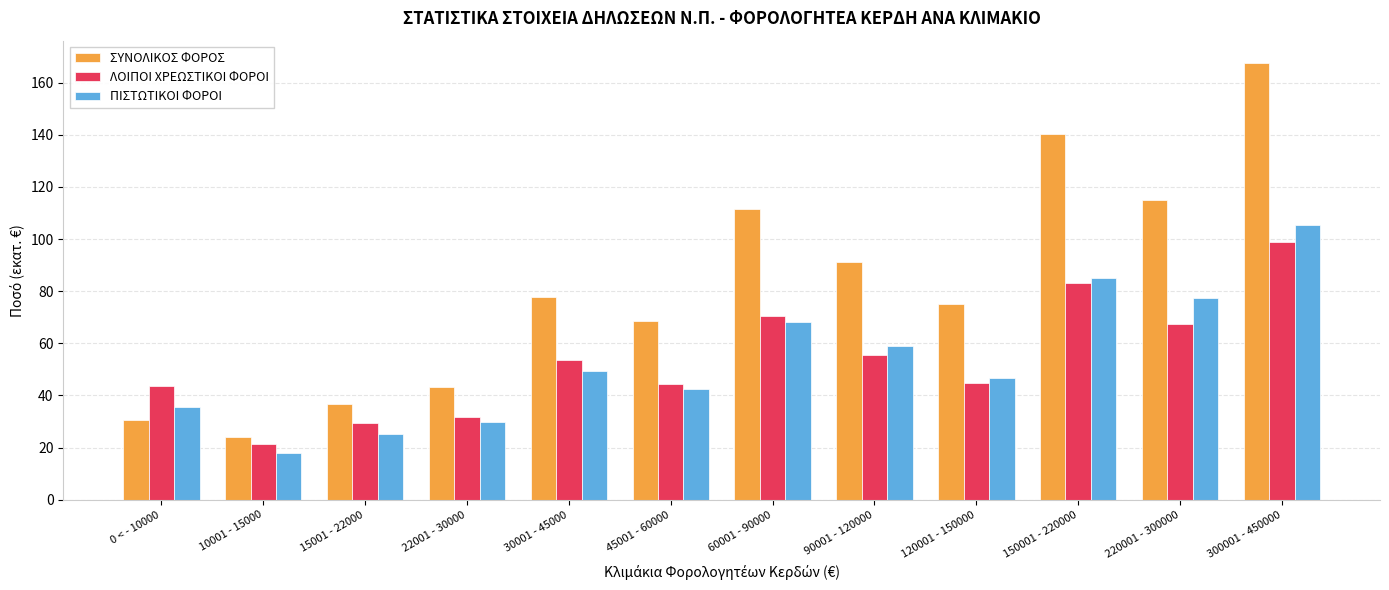

At which category is the sum across all series the highest?

300001 - 450000